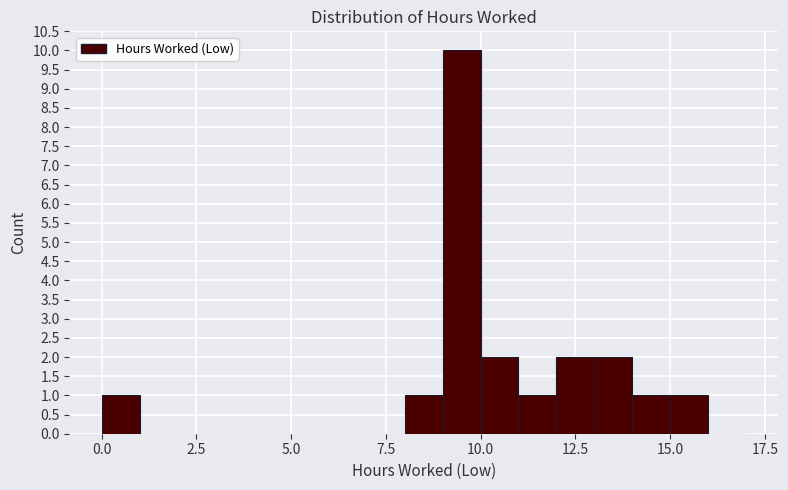

Around what value on the x-axis is the tallest bar? Give the approximate position of its centre, as read against the axis.

9.5